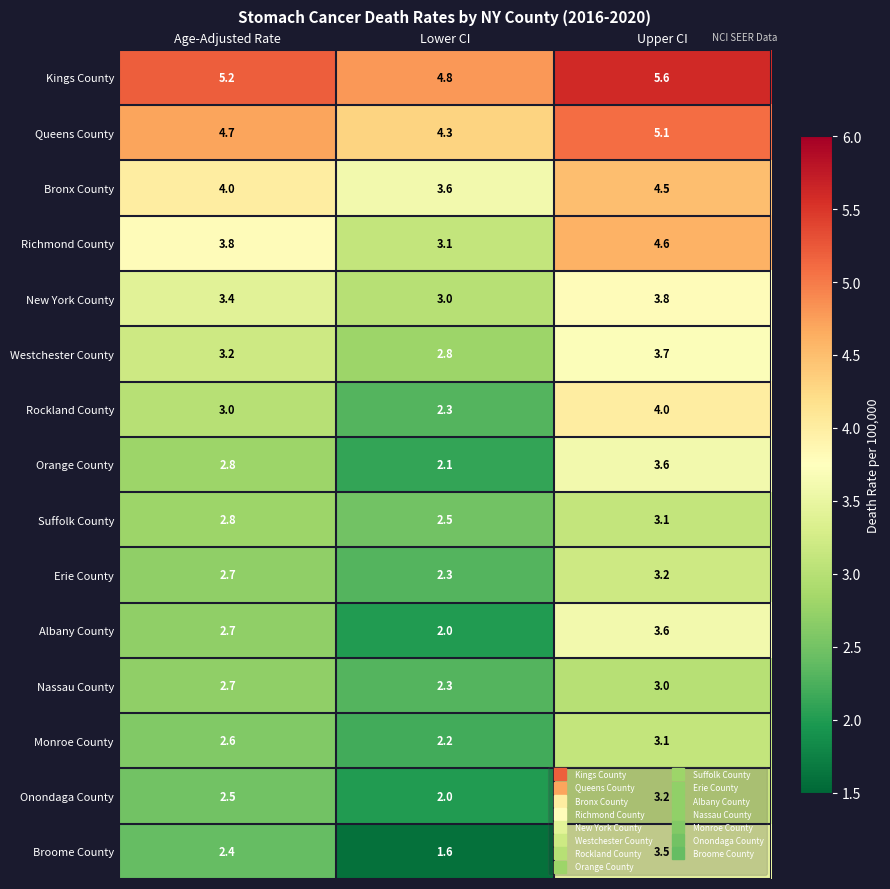

Which category has the highest value in the Albany County series?

Upper CI